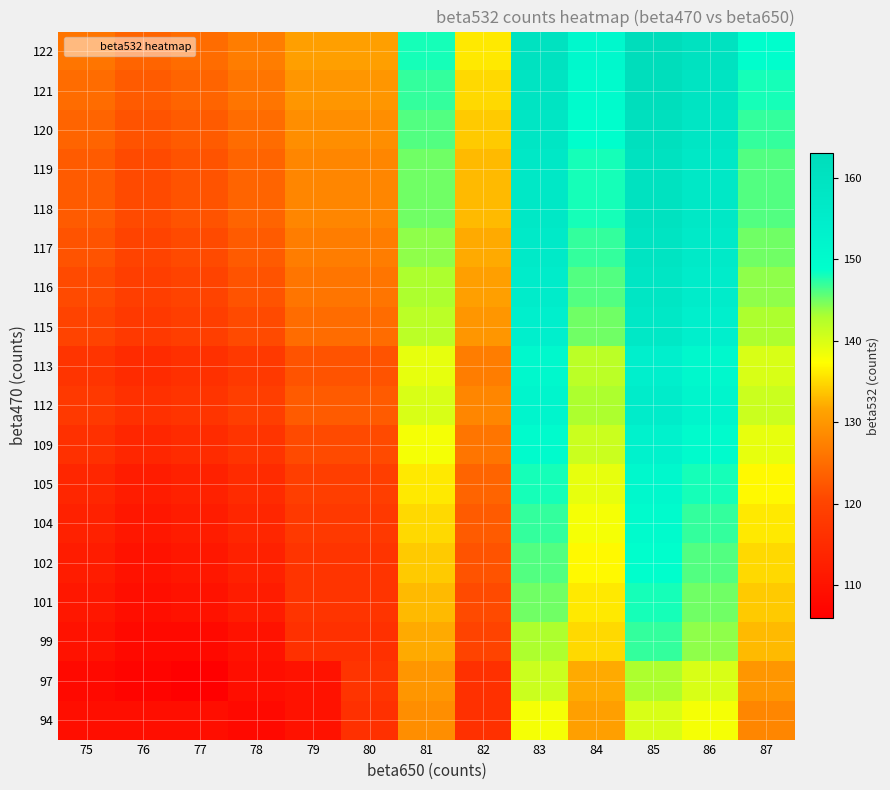

Reading left to right, transcribe all the data shown in this chart.

94: 75=109	76=109	77=109	78=108	79=110	80=116	81=129	82=116	83=138	84=131	85=140	86=138	87=128
97: 75=108	76=107	77=106	78=109	79=110	80=117	81=130	82=116	83=141	84=132	85=143	86=140	87=130
99: 75=110	76=108	77=108	78=110	79=116	80=116	81=132	82=120	83=143	84=135	85=147	86=144	87=133
101: 75=111	76=109	77=110	78=112	79=117	80=117	81=133	82=121	83=145	84=136	85=148	86=145	87=134
102: 75=112	76=110	77=111	78=113	79=117	80=117	81=134	82=122	83=146	84=137	85=149	86=146	87=135
104: 75=113	76=111	77=112	78=114	79=118	80=118	81=135	82=123	83=147	84=138	85=150	86=147	87=136
105: 75=114	76=112	77=113	78=115	79=119	80=119	81=136	82=124	83=148	84=139	85=151	86=148	87=137
109: 75=116	76=114	77=115	78=117	79=121	80=121	81=138	82=126	83=150	84=141	85=153	86=150	87=139
112: 75=118	76=116	77=117	78=119	79=123	80=123	81=140	82=128	83=152	84=143	85=155	86=152	87=141
113: 75=117	76=115	77=116	78=118	79=122	80=122	81=139	82=127	83=151	84=142	85=154	86=151	87=140
115: 75=120	76=118	77=119	78=121	79=125	80=125	81=142	82=130	83=154	84=145	85=157	86=154	87=143
116: 75=121	76=119	77=120	78=122	79=126	80=126	81=143	82=131	83=155	84=146	85=158	86=155	87=144
117: 75=122	76=120	77=121	78=123	79=127	80=127	81=144	82=132	83=156	84=147	85=159	86=156	87=145
118: 75=123	76=121	77=122	78=124	79=128	80=128	81=145	82=133	83=157	84=148	85=160	86=157	87=146
119: 75=123	76=121	77=122	78=124	79=128	80=128	81=145	82=133	83=157	84=148	85=160	86=157	87=146
120: 75=124	76=122	77=123	78=125	79=129	80=129	81=146	82=134	83=158	84=149	85=161	86=158	87=147
121: 75=125	76=123	77=124	78=126	79=130	80=130	81=147	82=135	83=159	84=150	85=162	86=159	87=148
122: 75=126	76=124	77=125	78=127	79=131	80=131	81=148	82=136	83=160	84=151	85=163	86=160	87=149